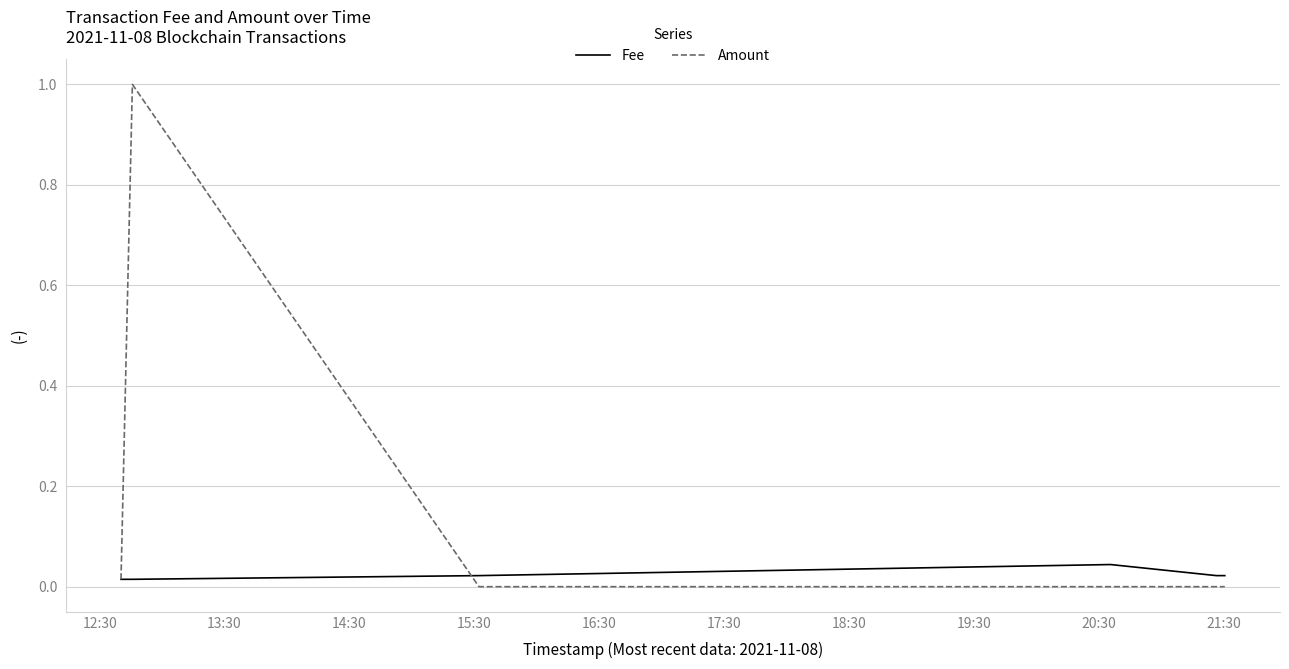

Between 15:30 and 12:30, which is larger?

15:30